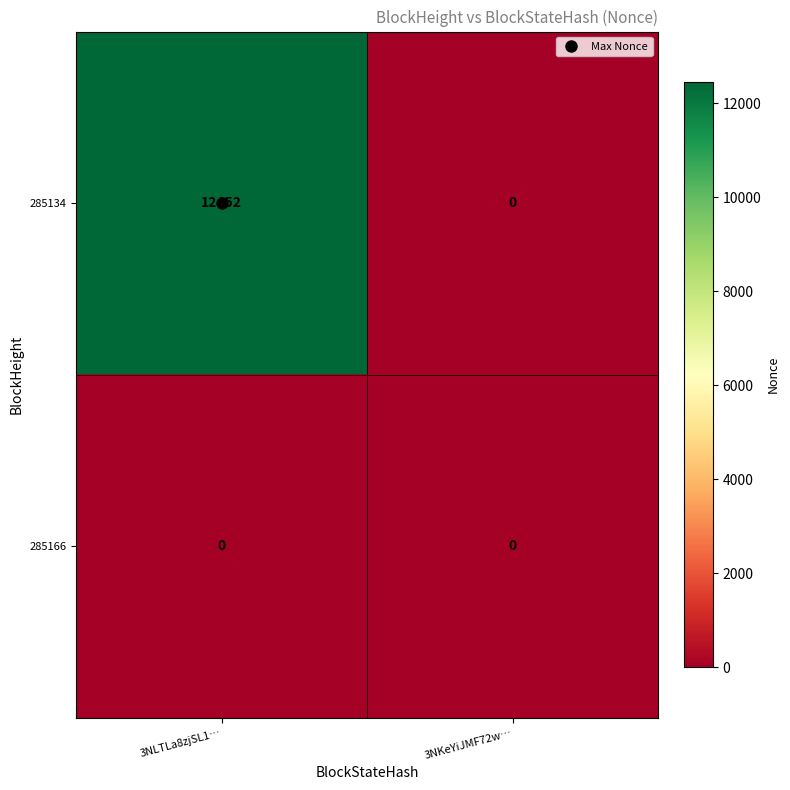

The 285134 series shows 12452 at 3NLTLa8zjSL1…. True or false?

True